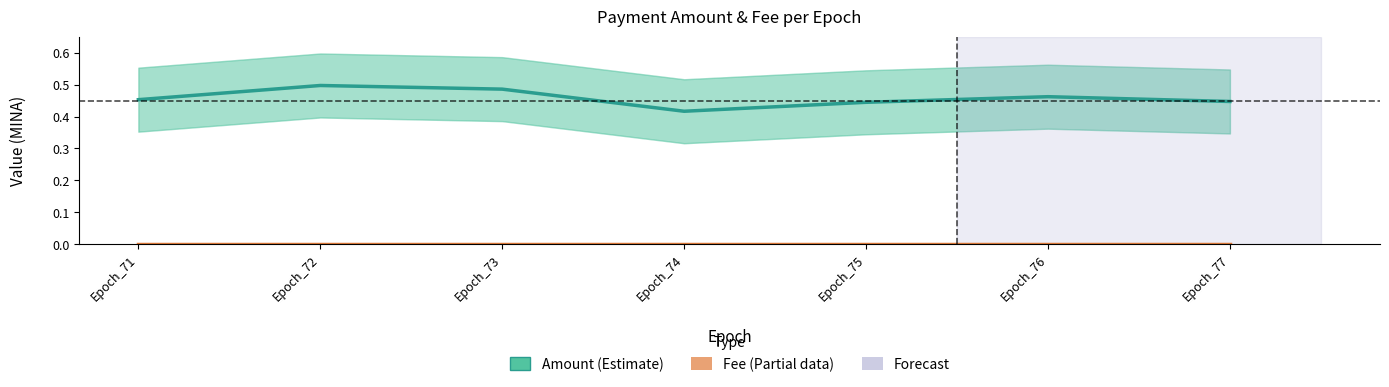

At which category does Amount (MINA) reach its first local valley?

Epoch_74